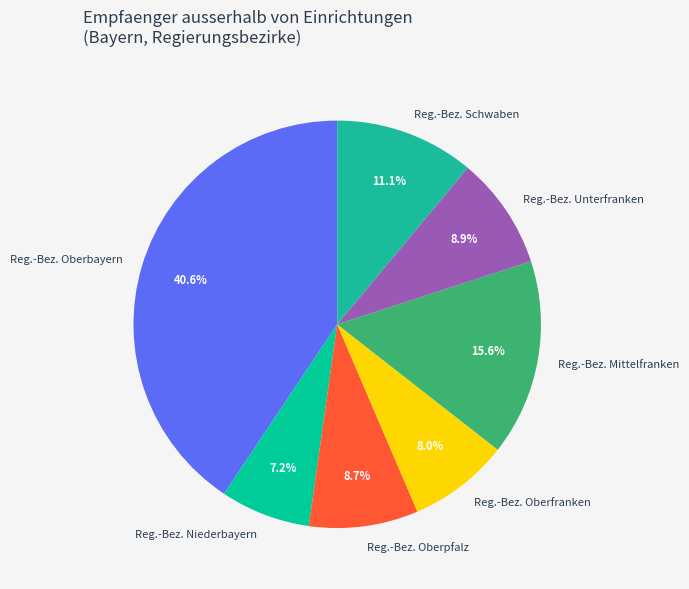

Is the sum of Reg.-Bez. Unterfranken and Reg.-Bez. Oberpfalz greater than half?

No